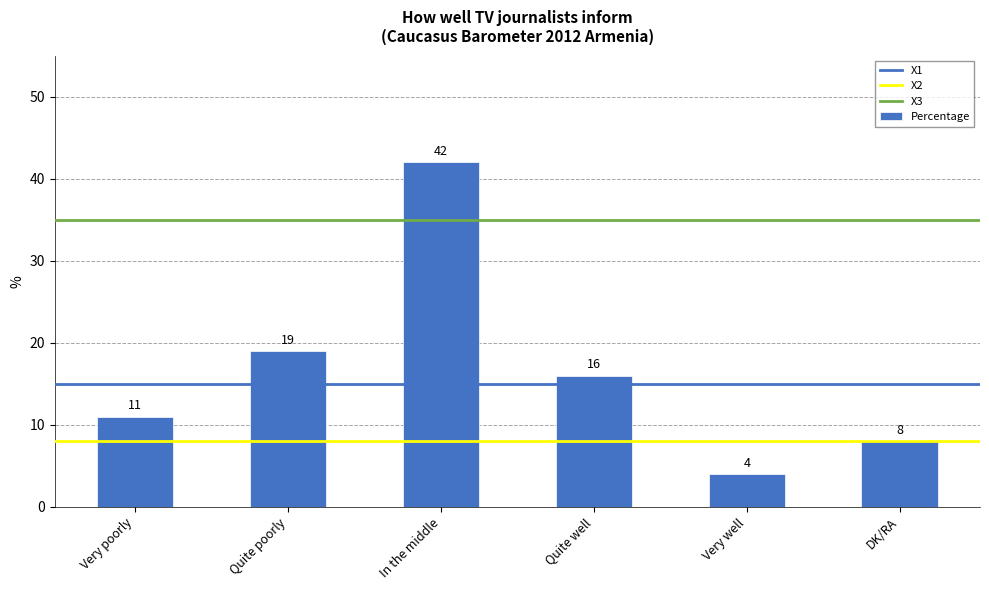

Are the bars grouped side by side (vs. stacked)?

No